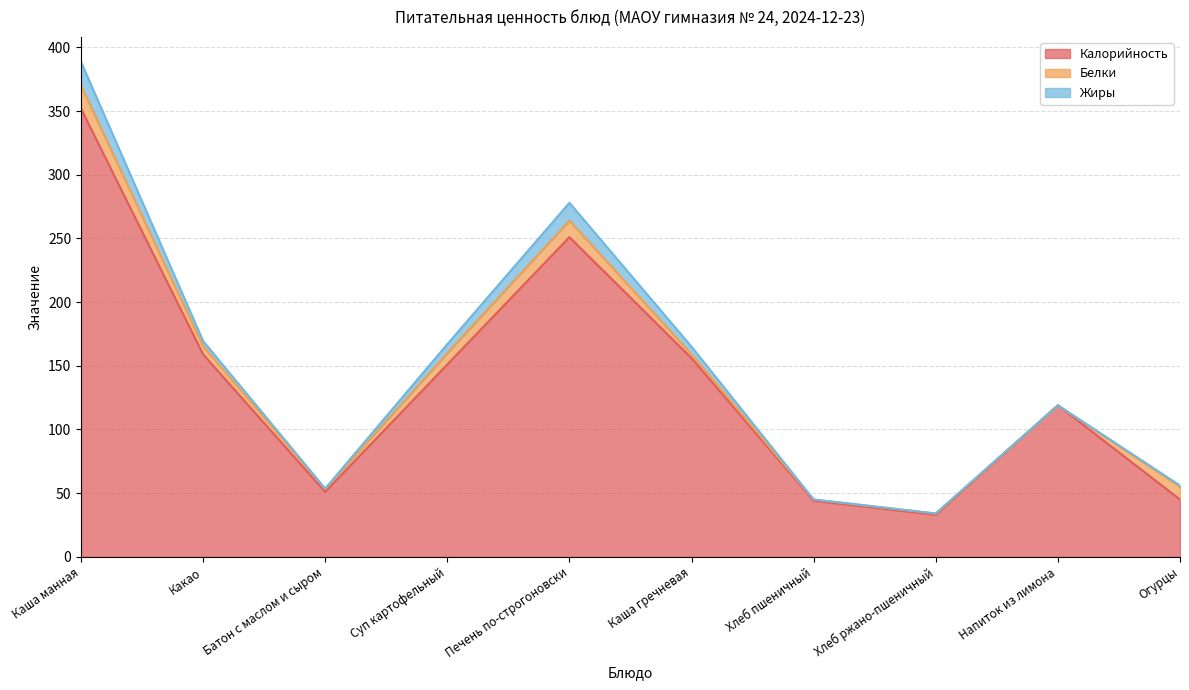

True or false: Жиры has a value of 9.2 at Хлеб ржано-пшеничный.

False